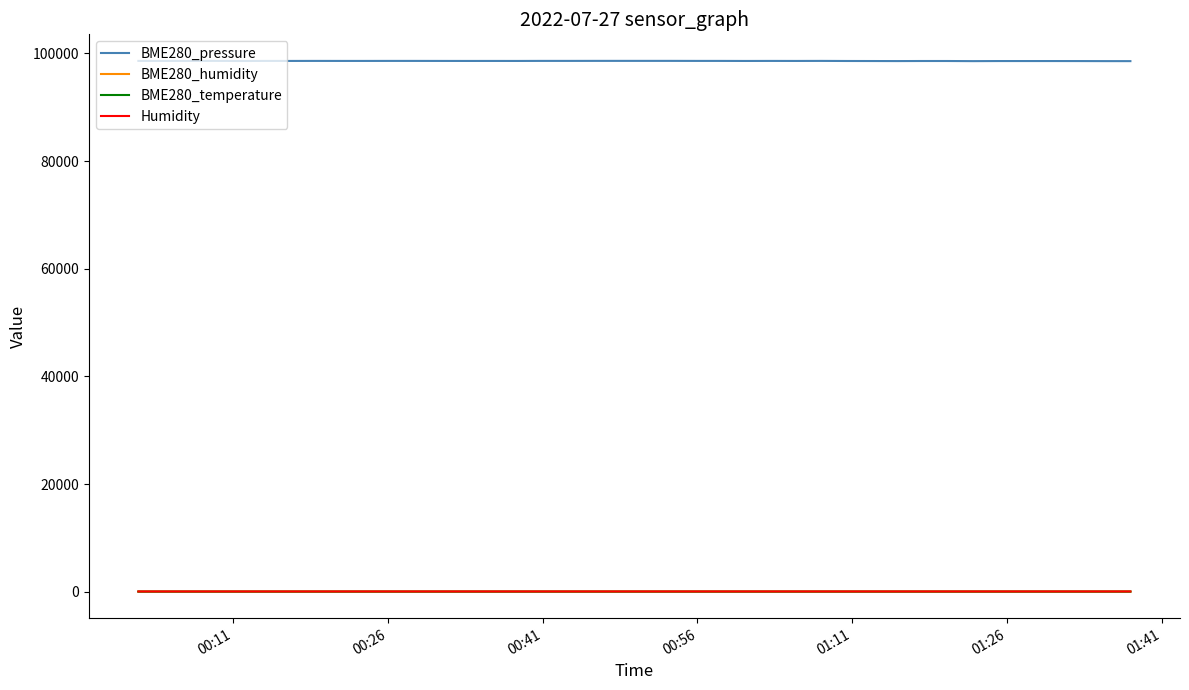

What are all the series names shown in the legend?

BME280_pressure, BME280_humidity, BME280_temperature, Humidity